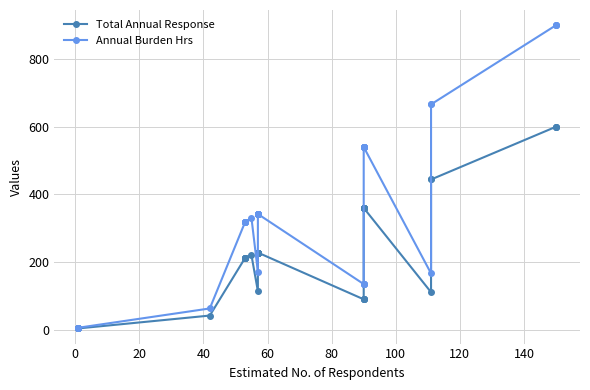

True or false: Total Annual Response has more than 0 interior local peaks.

True